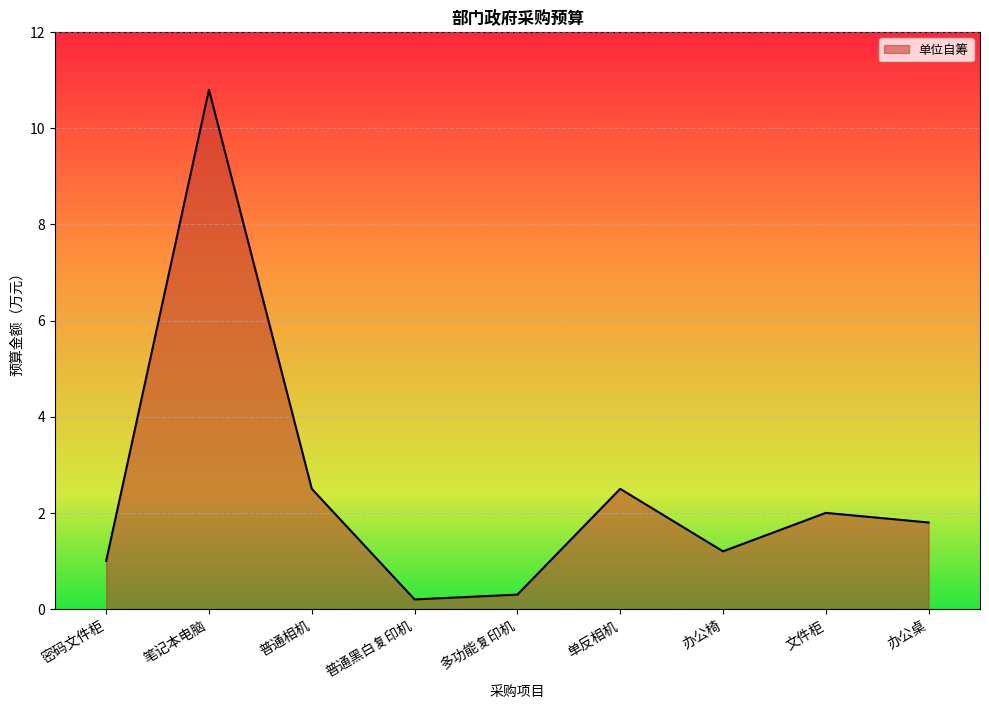

What is the maximum value shown in the chart?

10.8